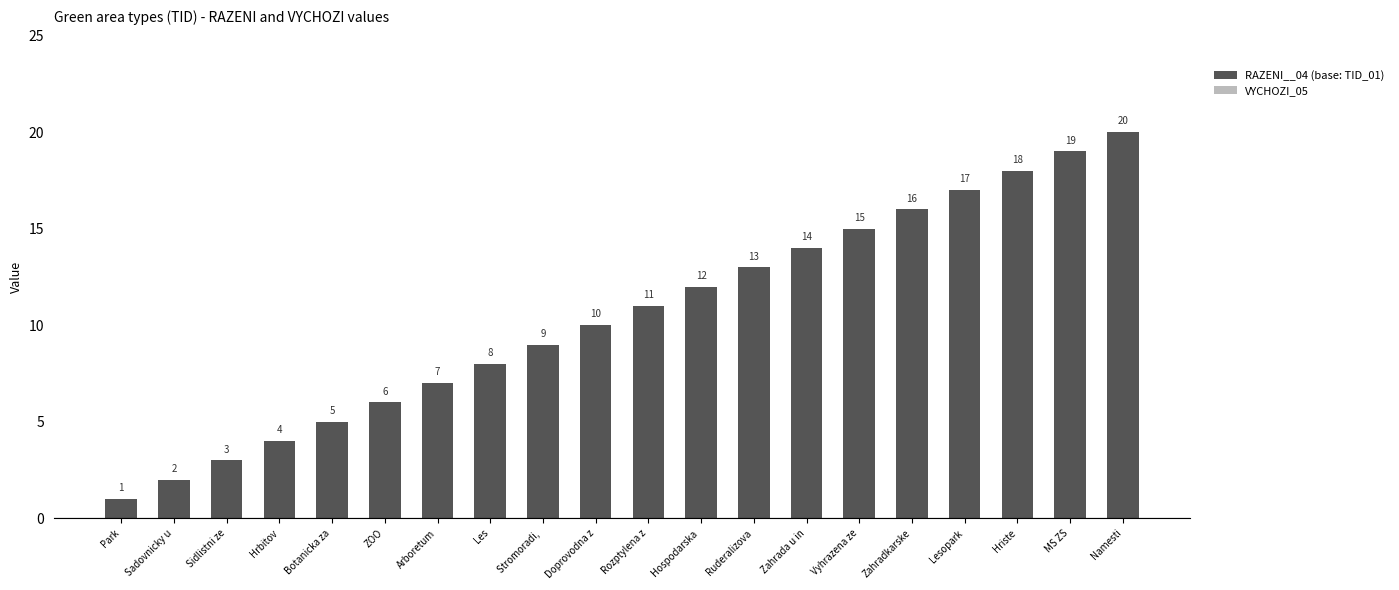

At which label is the value closest to 10?

Doprovodna z